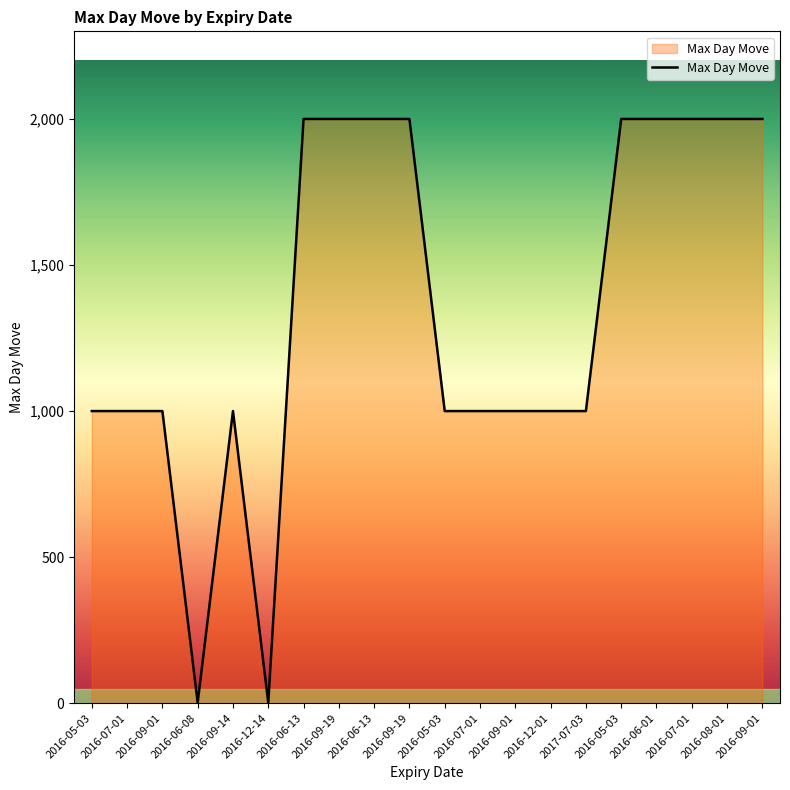

Count the number of categories in the chart.

20